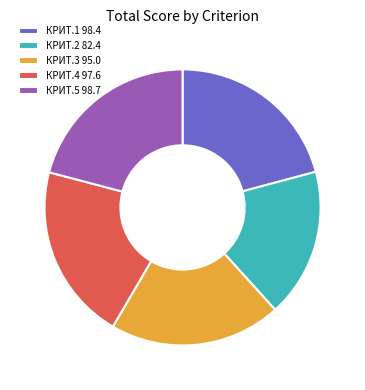

Is the sum of КРИТ.4 97.6 and КРИТ.2 82.4 greater than half?

No